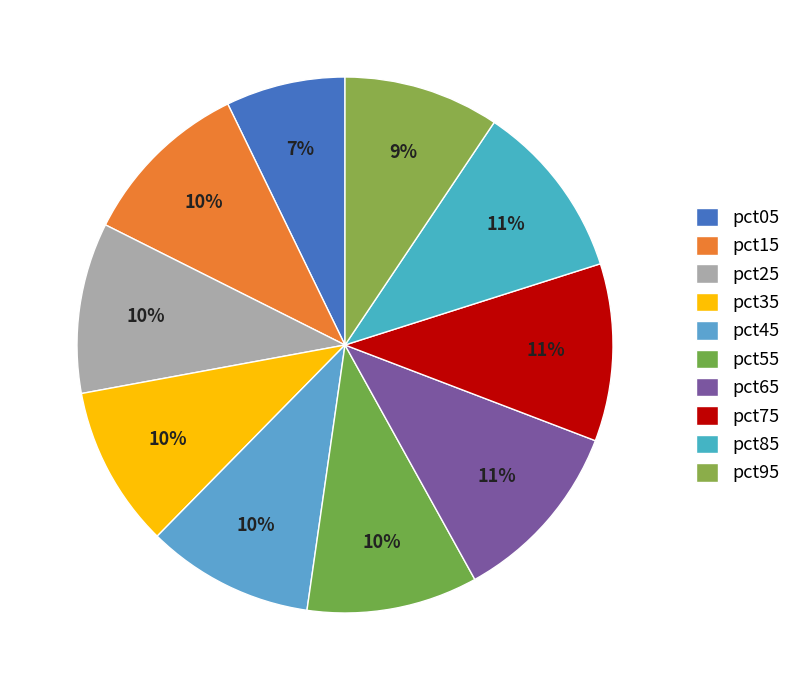

To the nearest percent, what is the average slice percentage?

10%